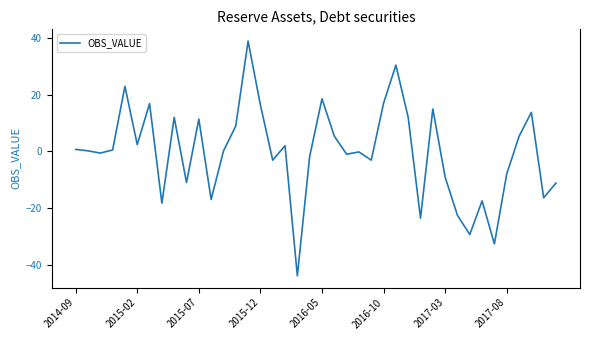

What is the difference between the maximum and minimum values?

83.0